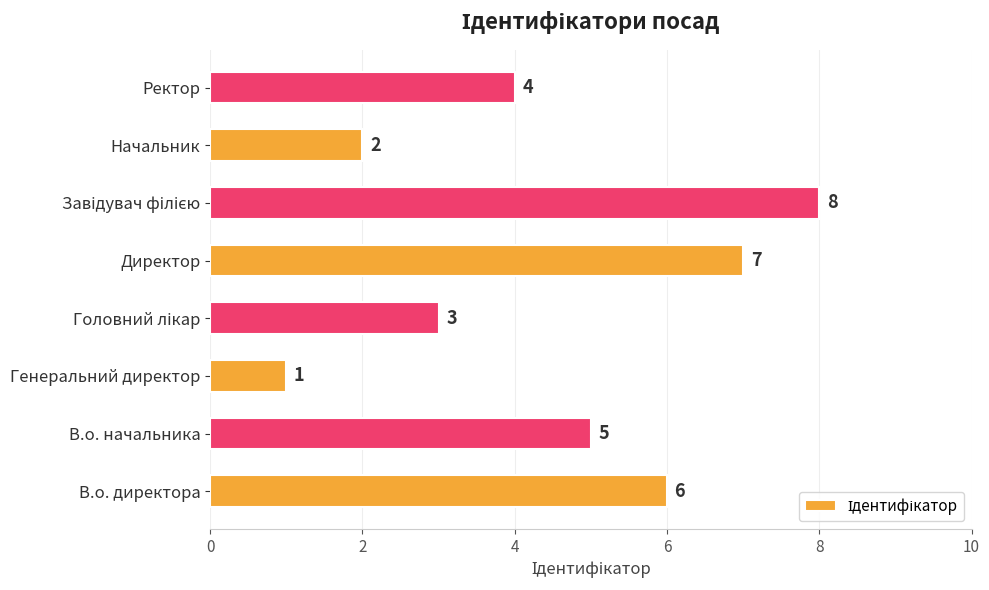

What is the ratio of the value at Ректор to the value at В.о. начальника?

0.8